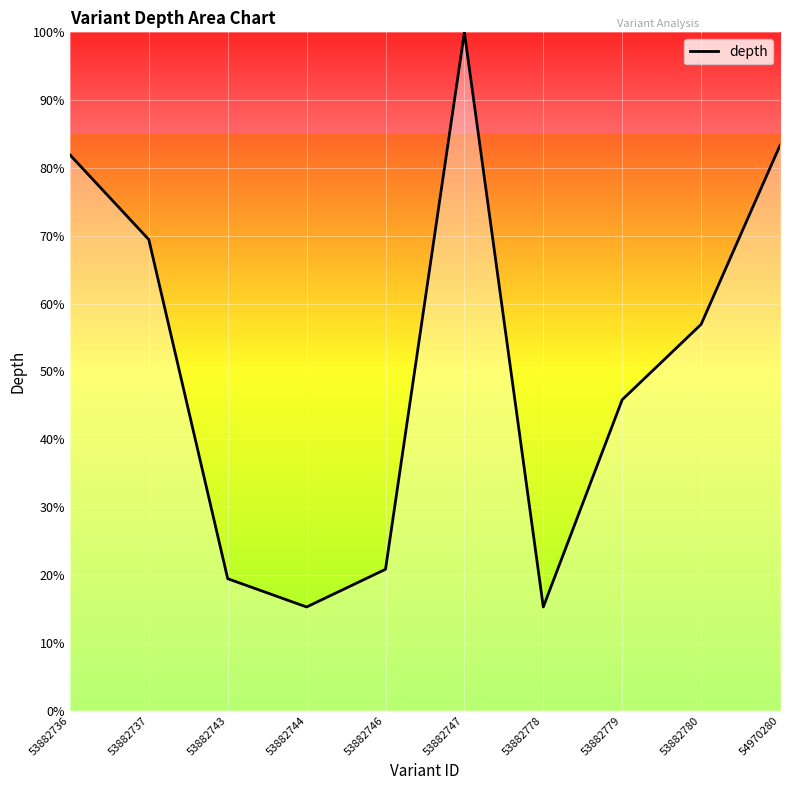

What is the difference between the second highest and second lowest values?

68.1